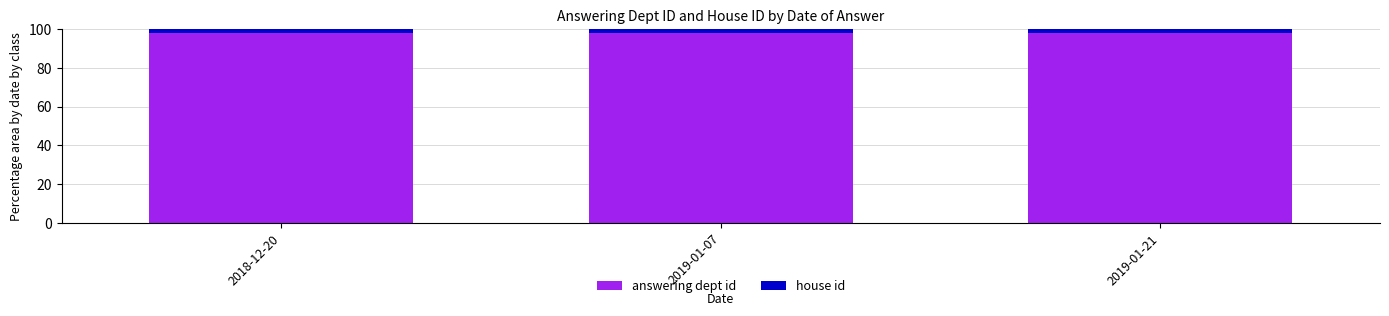

What is the total value across all series at 2019-01-07?

100.0